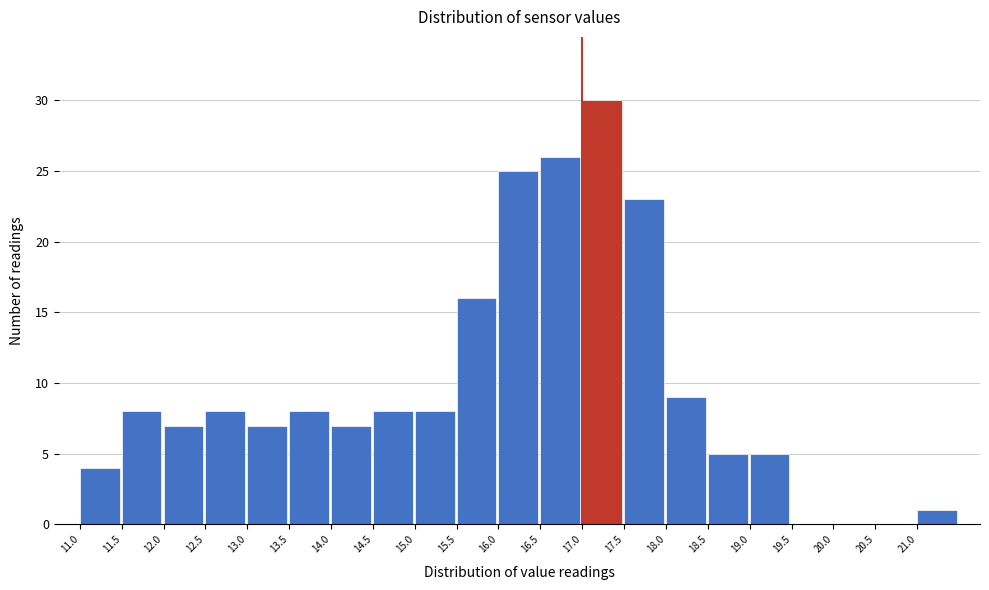

Over which range of the x-axis is the bar tallest?

17.0 to 17.5